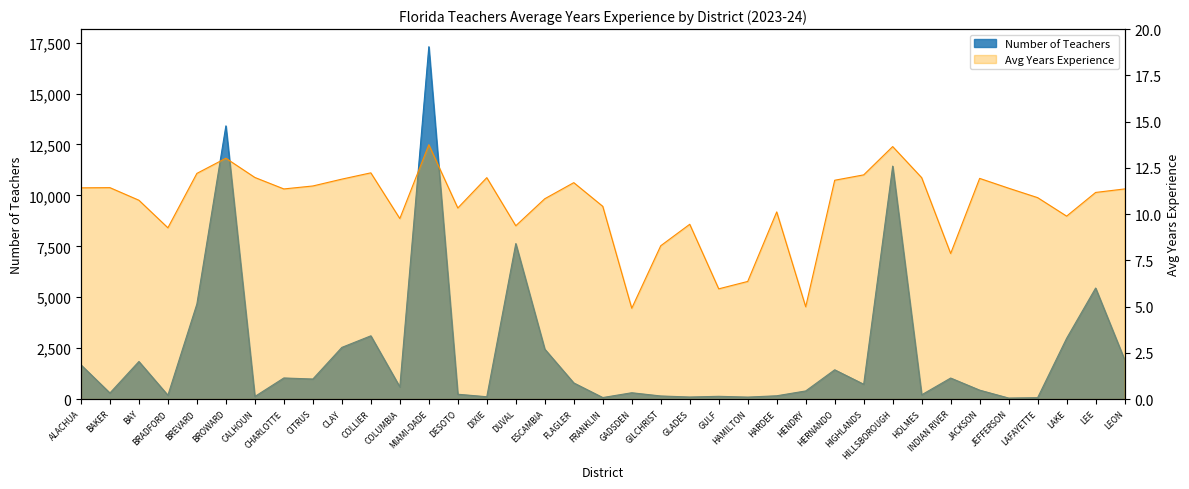

Rank the series by their maximum value, from highest to lowest.

Number of Teachers, Avg Years Experience